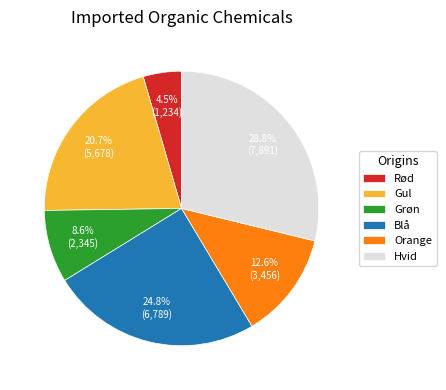

Does any single category account for the majority?

No